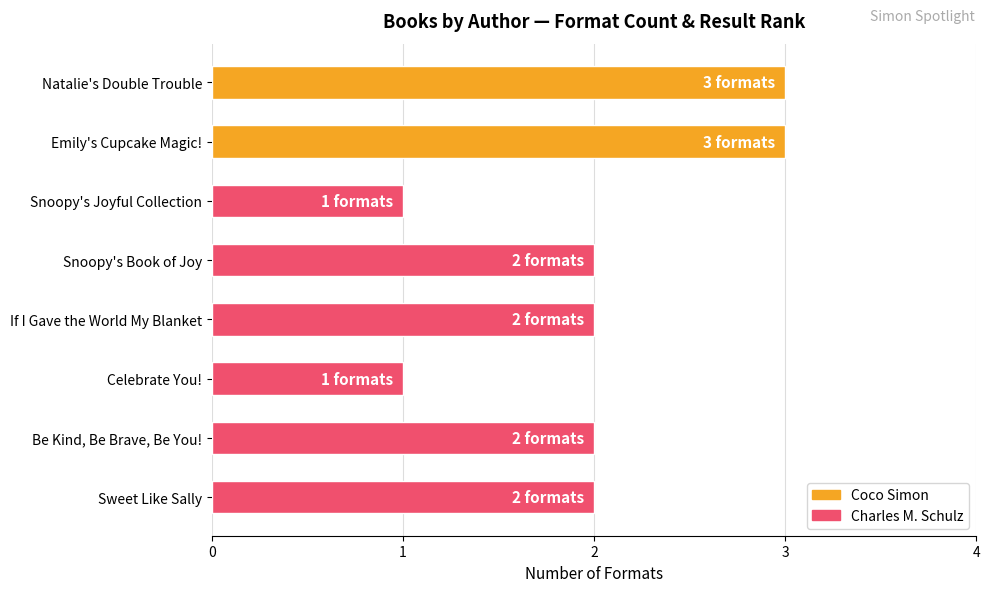

The chart shows a value of 0 at Celebrate You!. True or false?

False